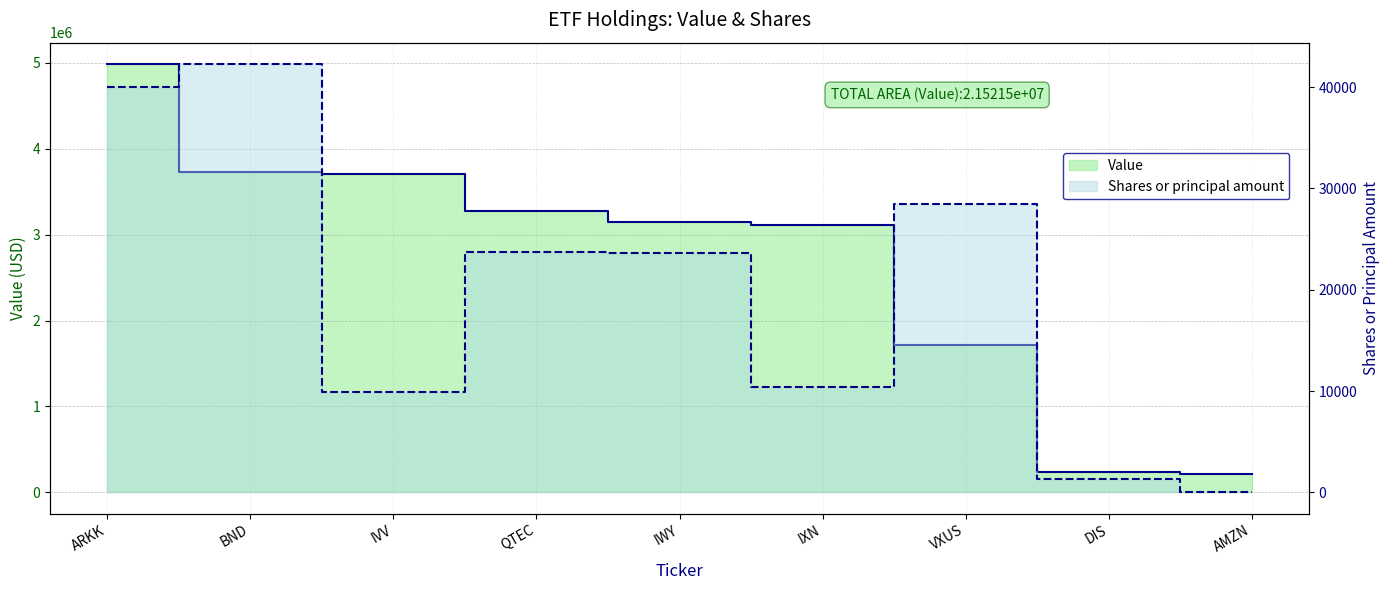

What is the total value across all series at IVV?

3712865